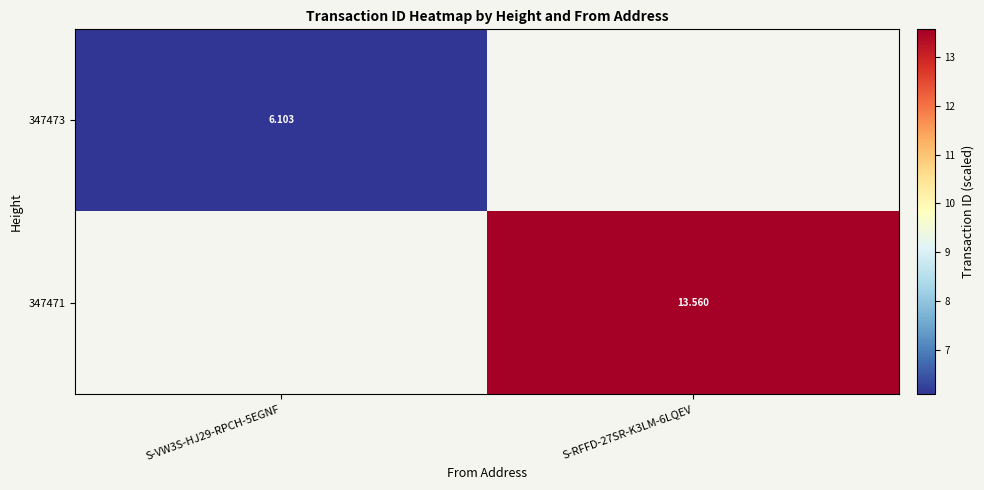

List the series in order of their overall mean, lowest first.

347473, 347471